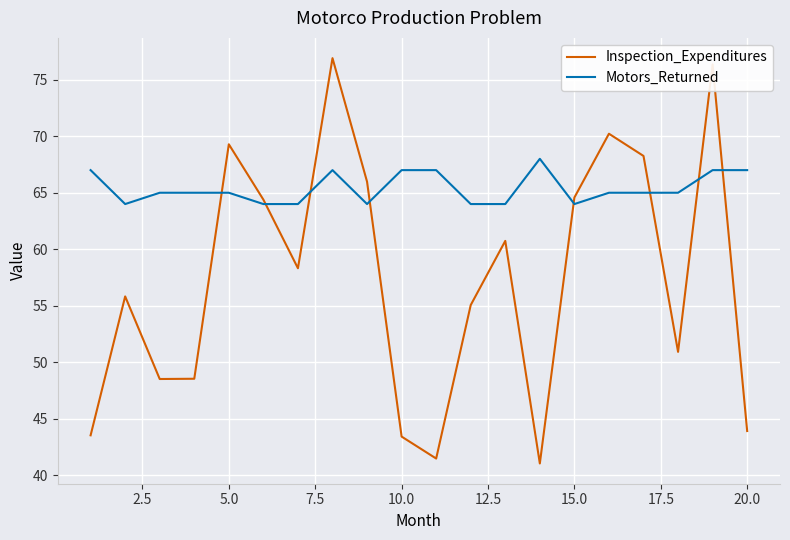

List the series in order of their peak value, highest first.

Inspection_Expenditures, Motors_Returned